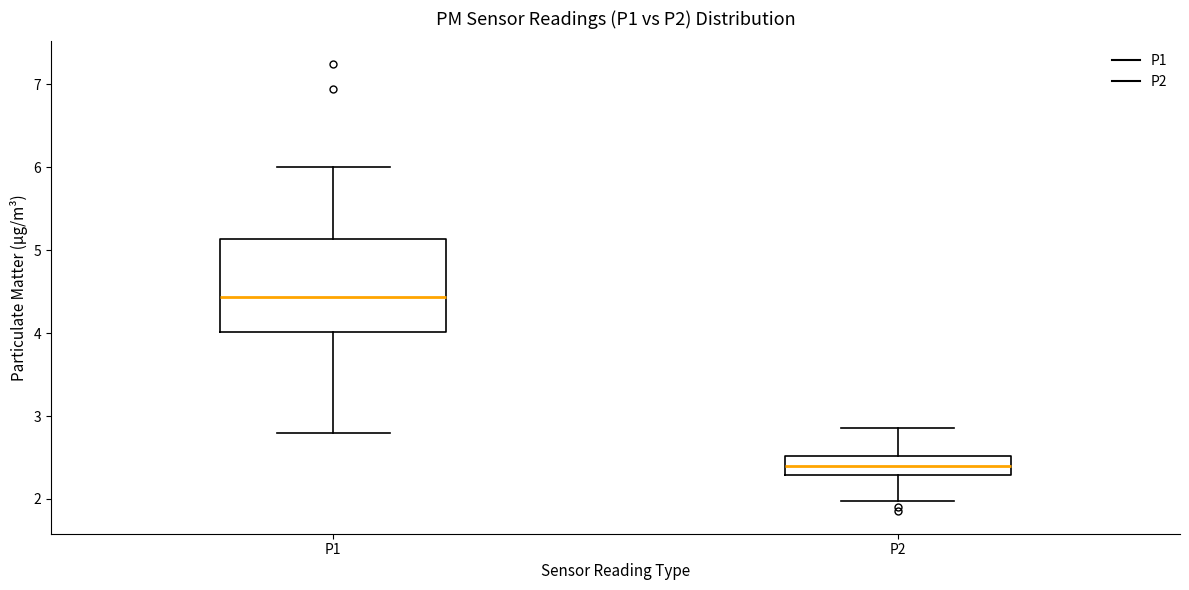

Which box is the tallest, from its lower edge to its upper edge?

P1